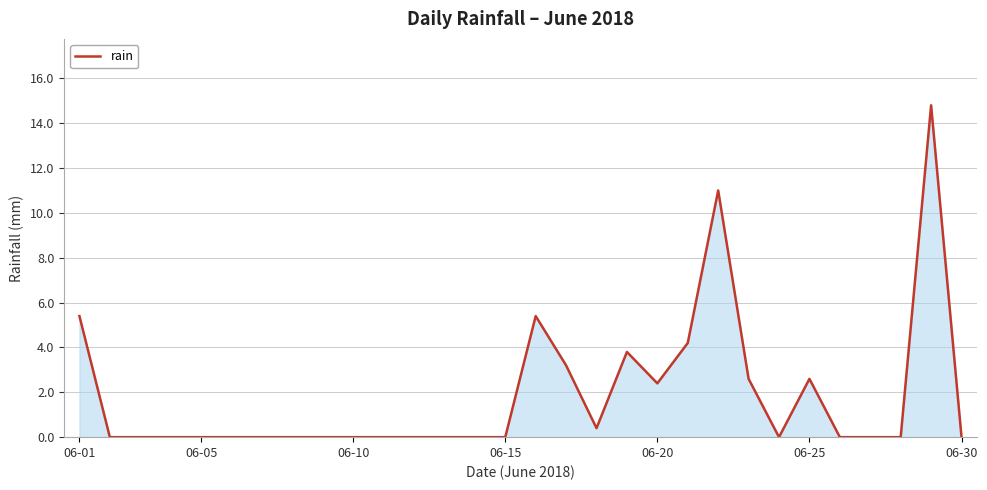

What is the maximum value shown in the chart?

14.8